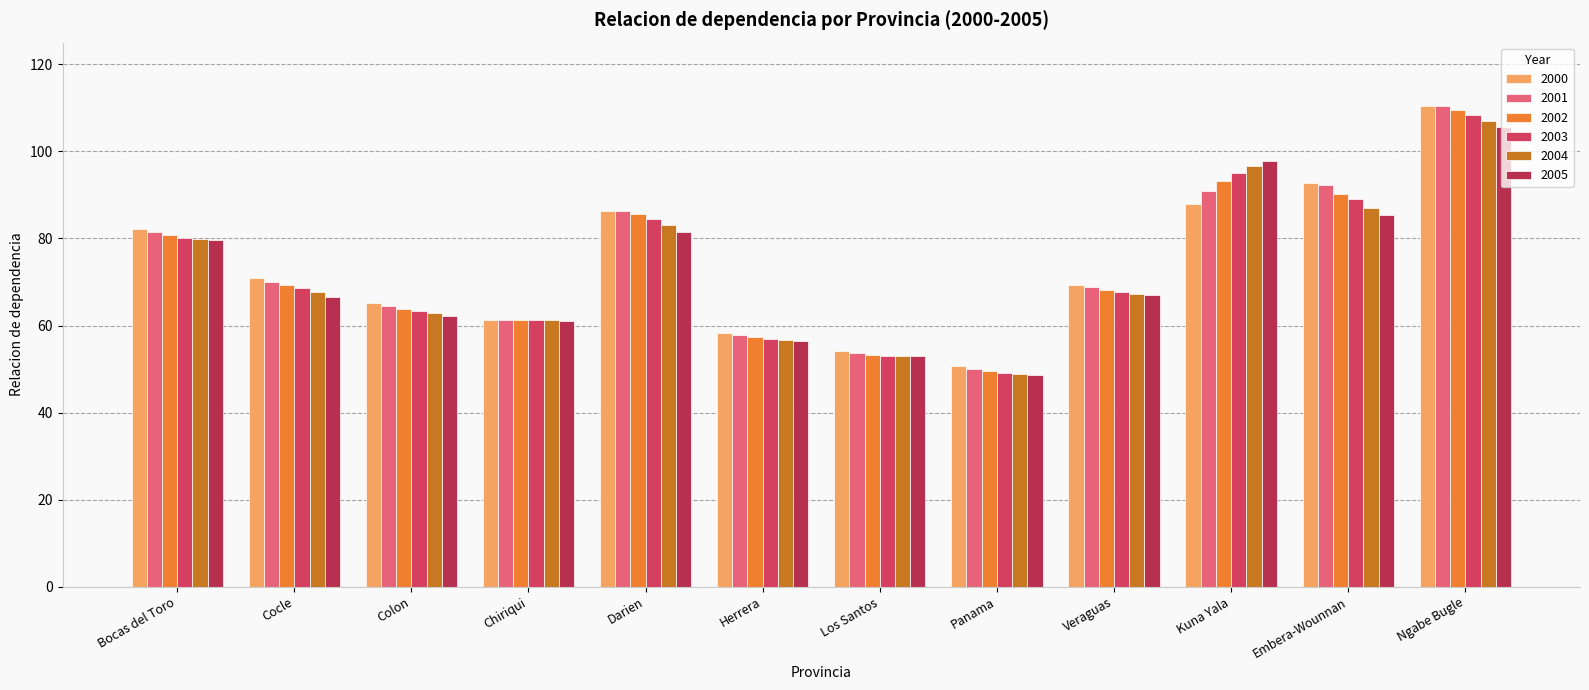

Which category has the highest value across all series?

Ngabe Bugle